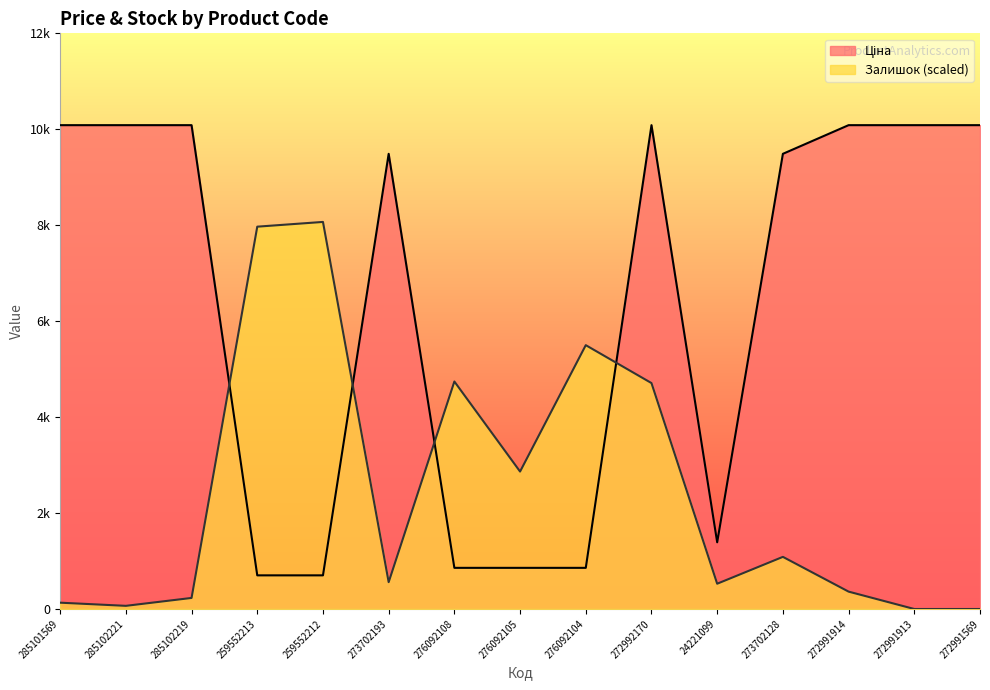

What are all the series names shown in the legend?

Ціна, Залишок